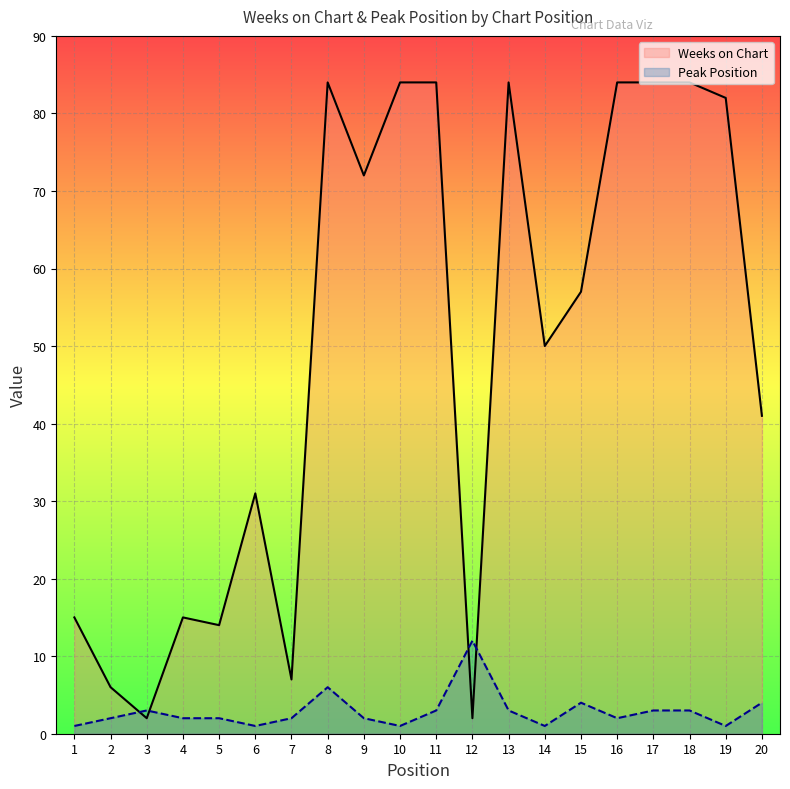

What is the spread (max minus min) of values at 14?

49